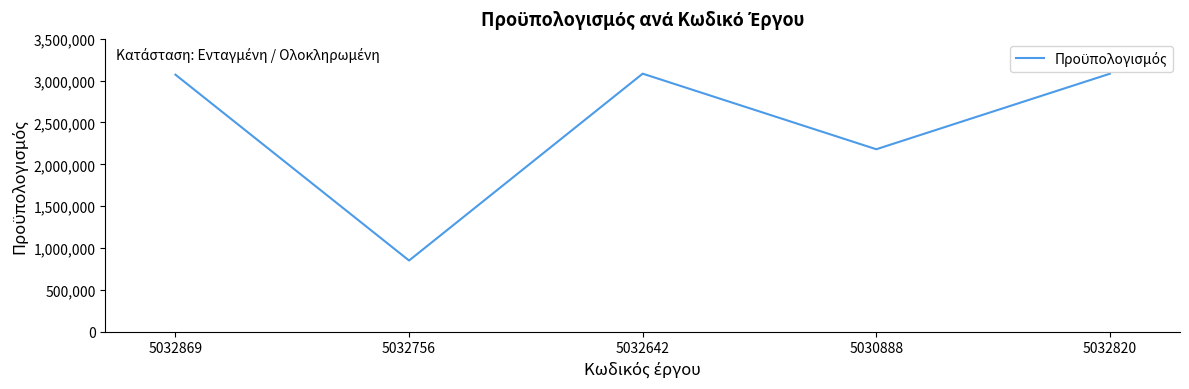

What is the smallest value displayed?

850000